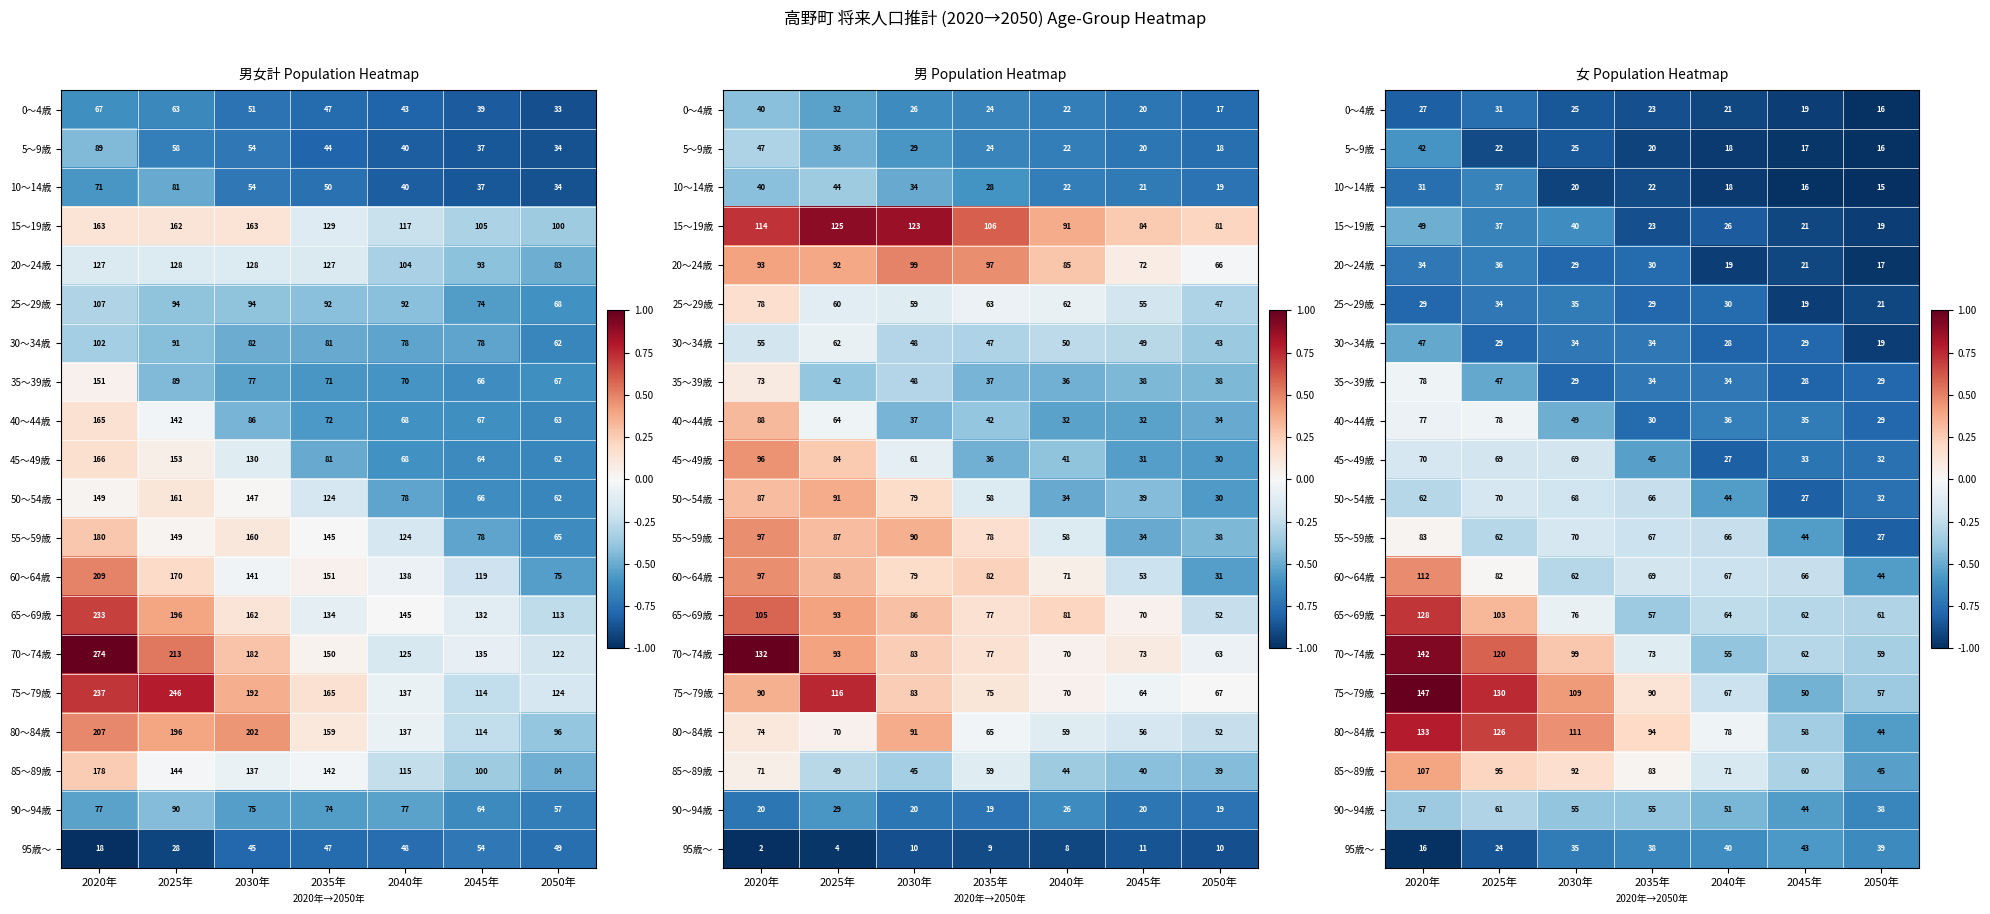

At 2040年, list the series in order from largest to smallest.

80～84歳, 85～89歳, 60～64歳, 75～79歳, 55～59歳, 65～69歳, 70～74歳, 90～94歳, 50～54歳, 95歳～, 40～44歳, 35～39歳, 25～29歳, 30～34歳, 45～49歳, 15～19歳, 0～4歳, 20～24歳, 5～9歳, 10～14歳